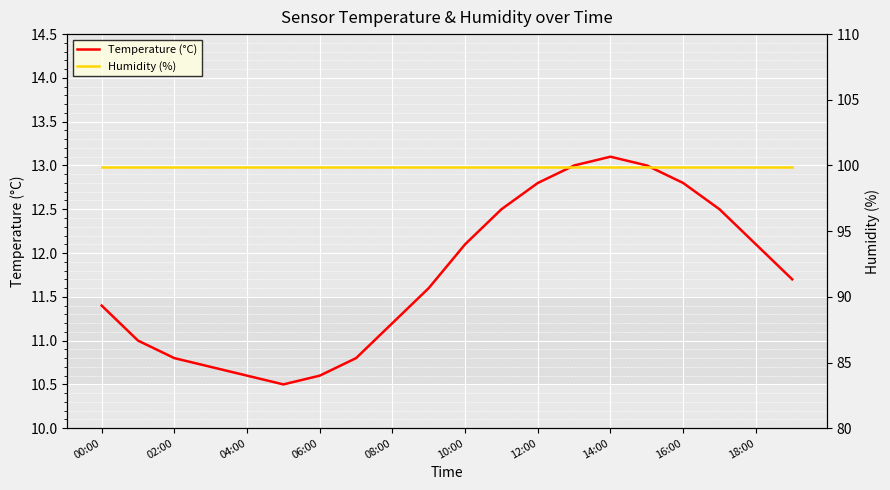

At 13, list the series in order from largest to smallest.

Humidity (%), Temperature (°C)